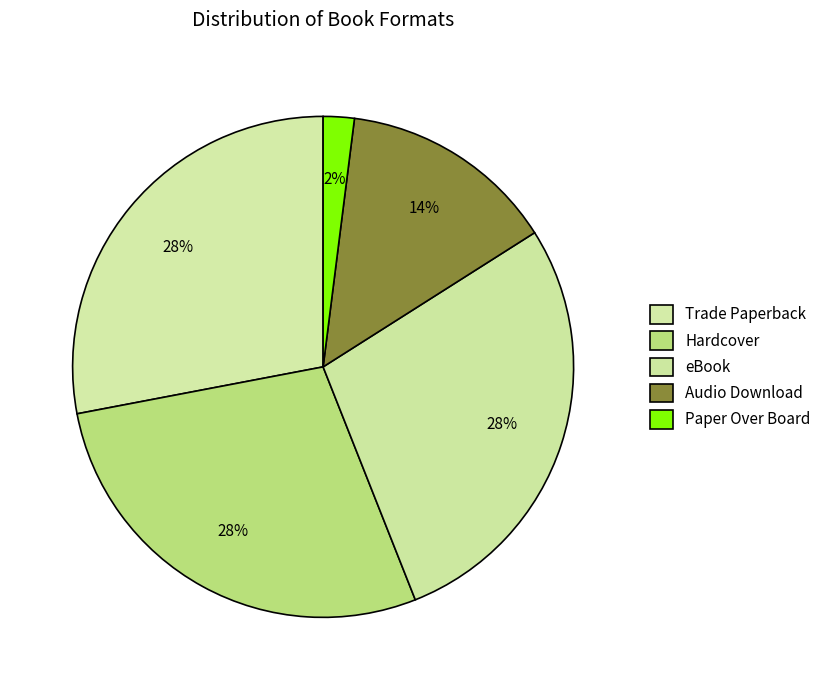

What is the ratio of the value at Trade Paperback to the value at eBook?

1.0